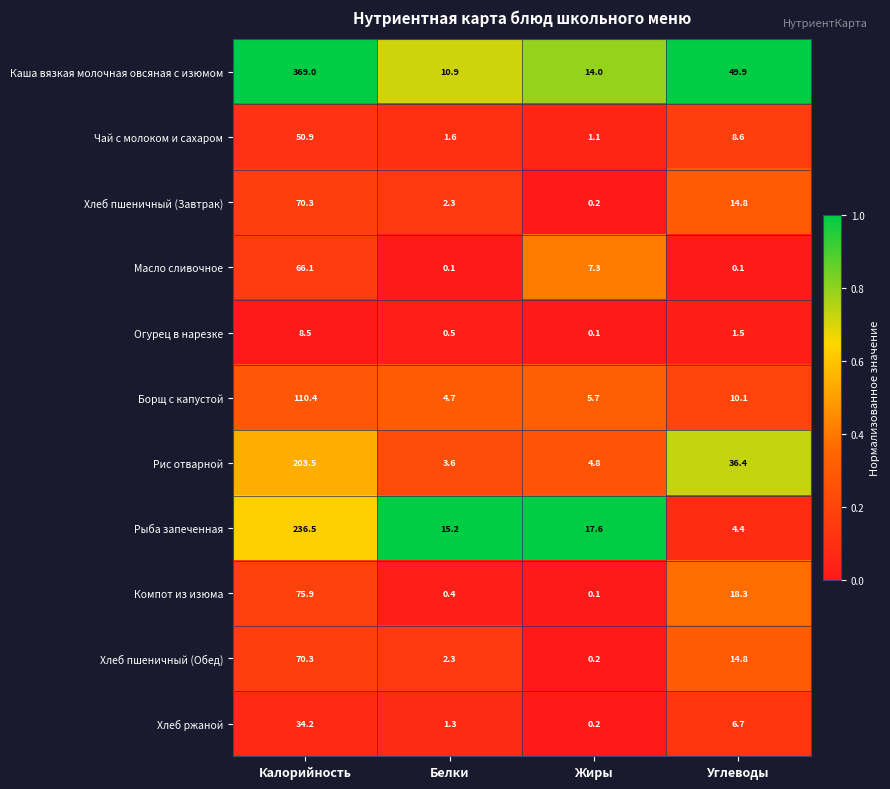

Is it true that Каша вязкая молочная овсяная с изюмом equals 21.5 at Жиры?

False